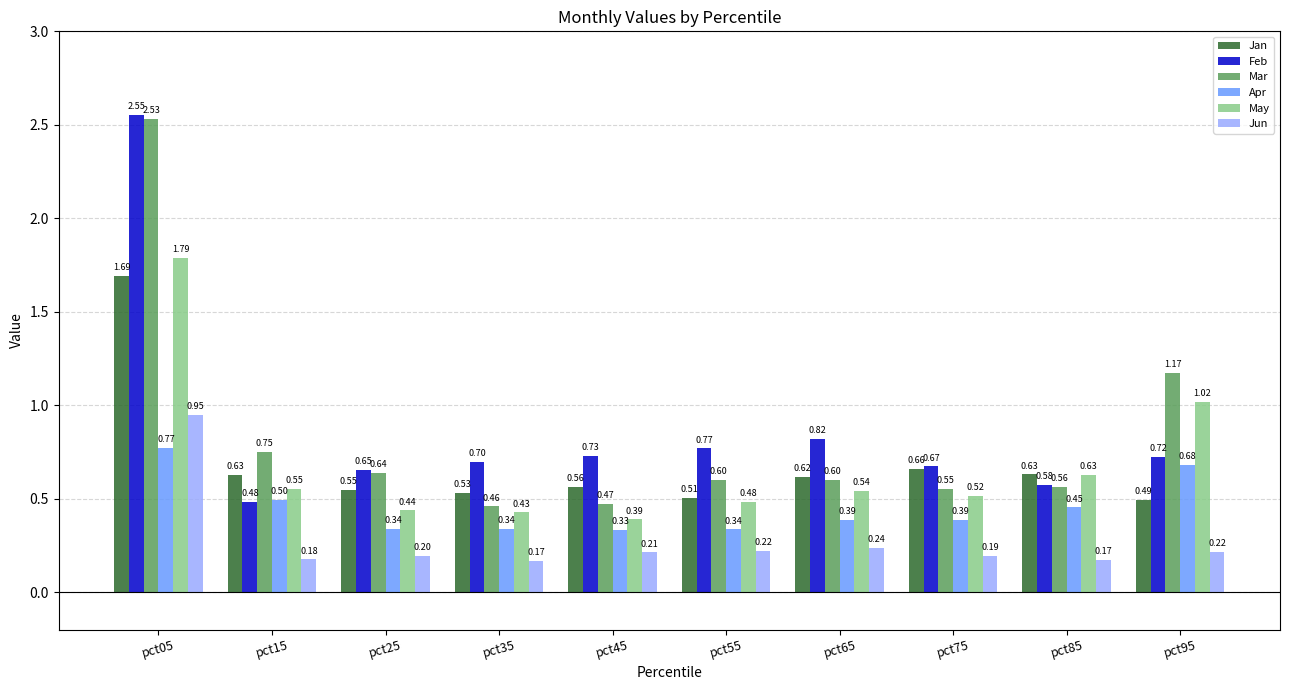

The Feb series shows 0.7 at pct25. True or false?

True